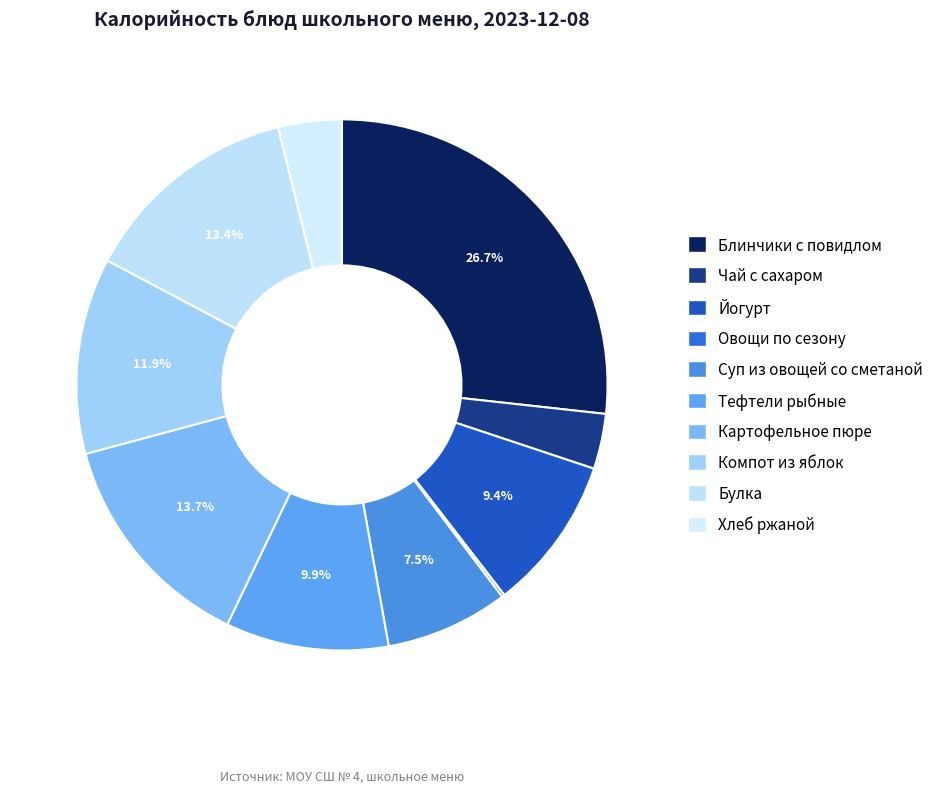

What is the change in value from Овощи по сезону to Булка?

+157